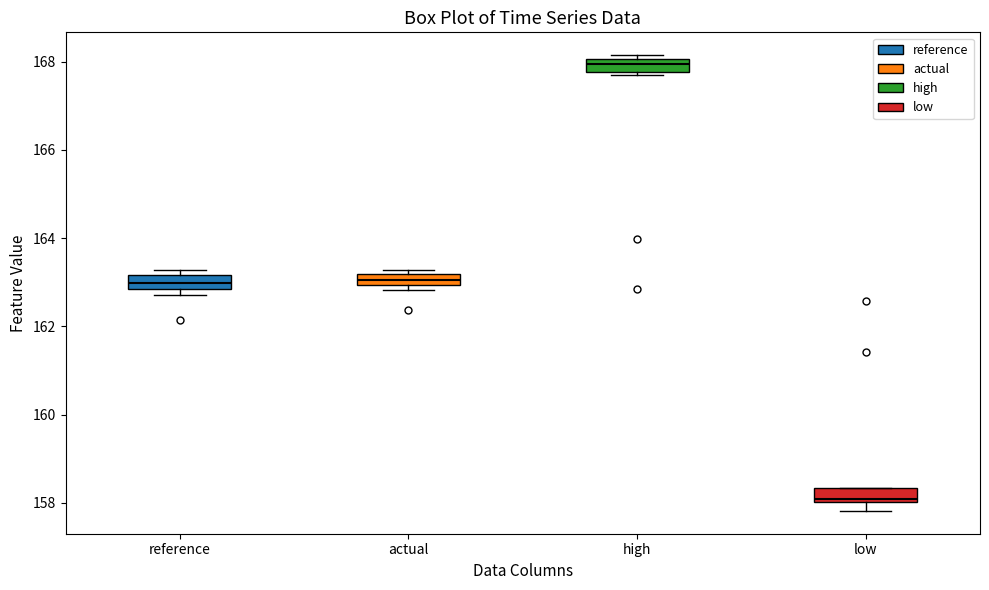

Where is the upper edge of the box for high on the y-axis? The values are not printed on the chart, so give them approximately, as read against the axis.

168.0